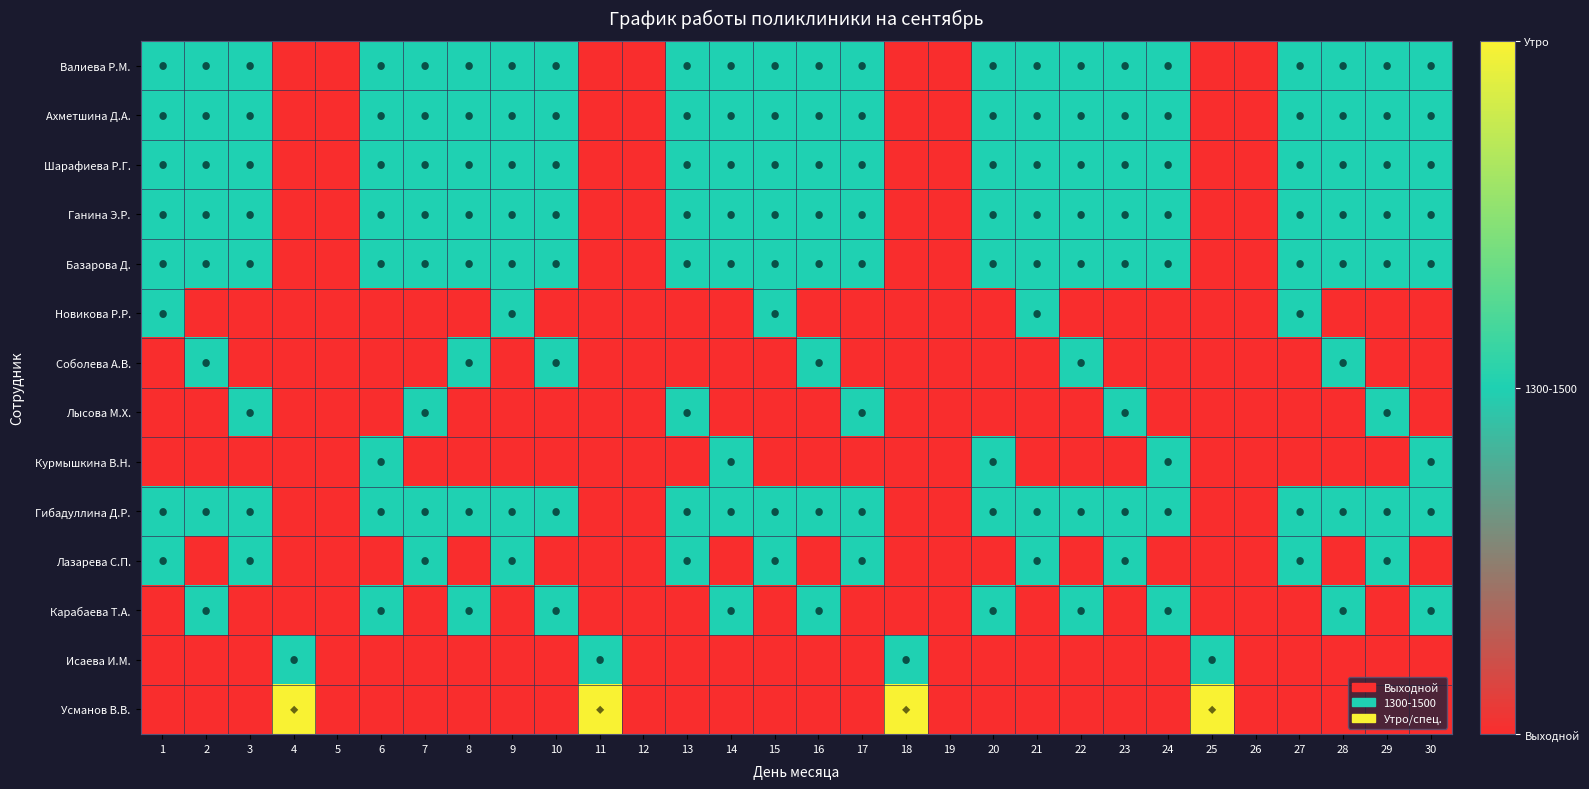

Which series has the widest spread of values?

Усманов В.В.